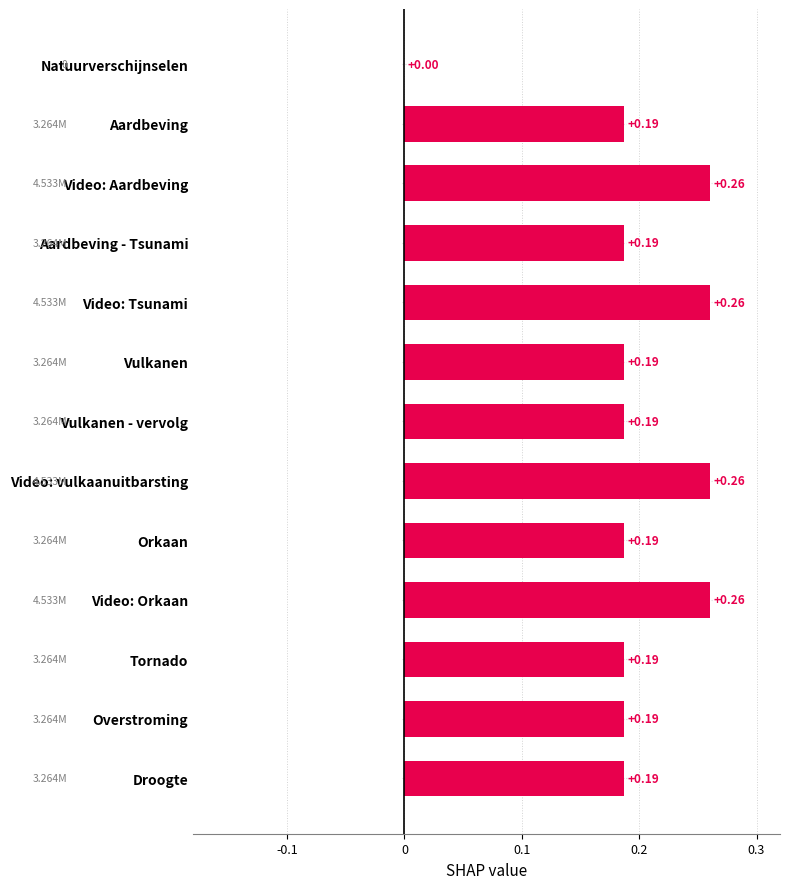

Where is the data nearest to the value 0?

Natuurverschijnselen